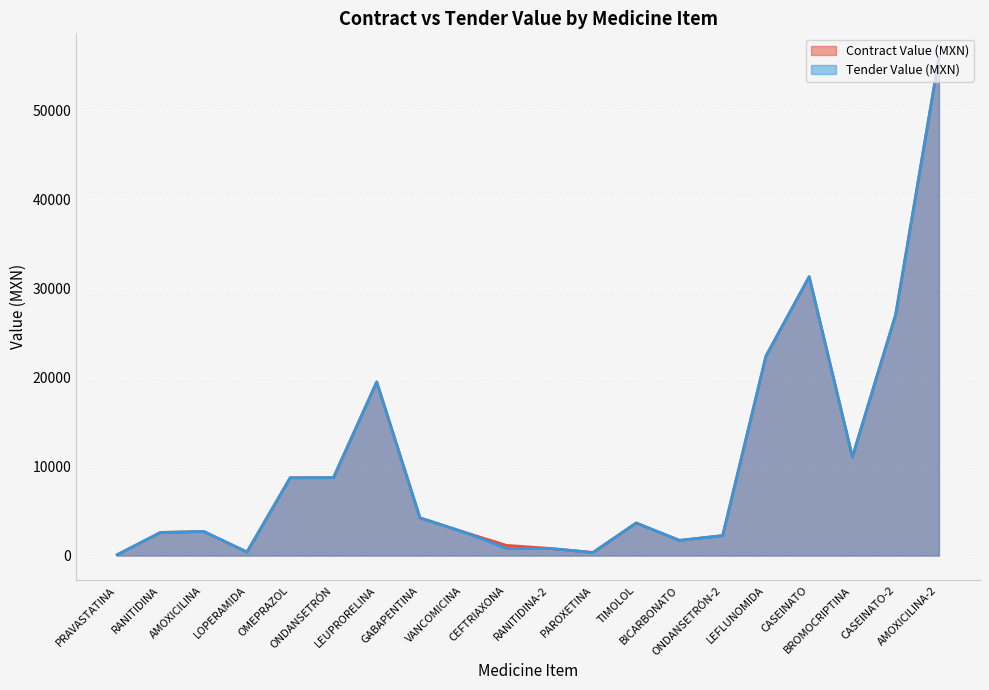

Which category has the lowest value across all series?

PRAVASTATINA